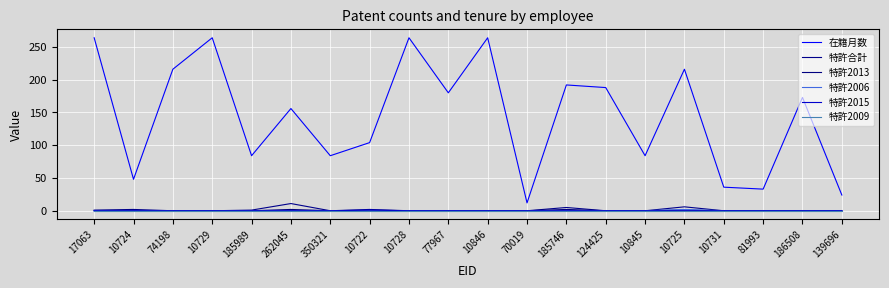

Between 262045 and 139696, which series saw the biggest shift?

在籍月数